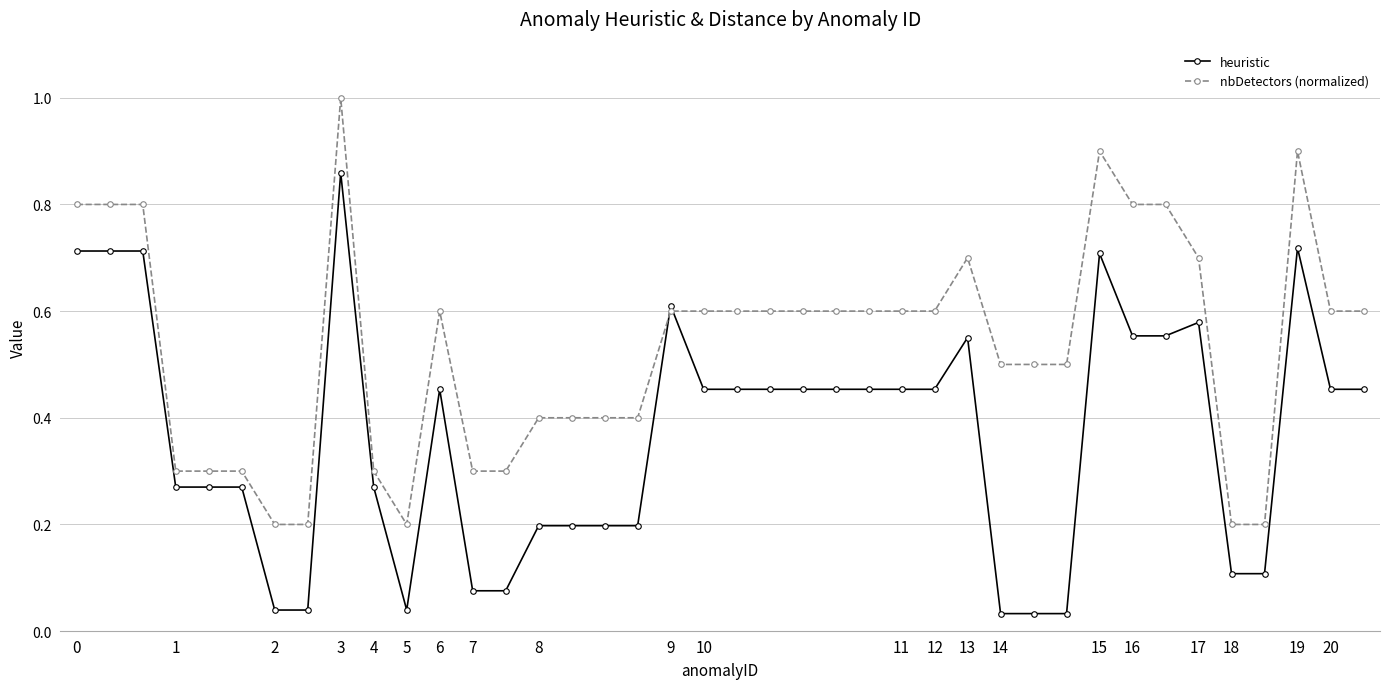

What is the average value of the heuristic series?

0.4